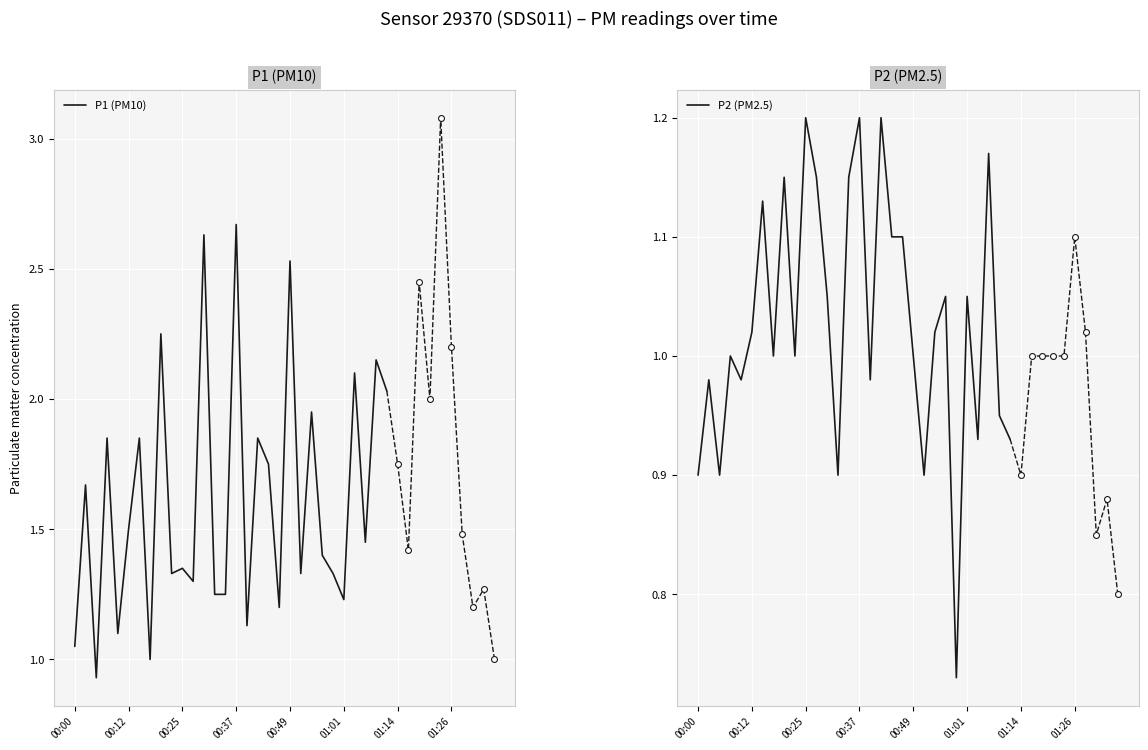

Which series has the largest total across all categories?

P1 (PM10)